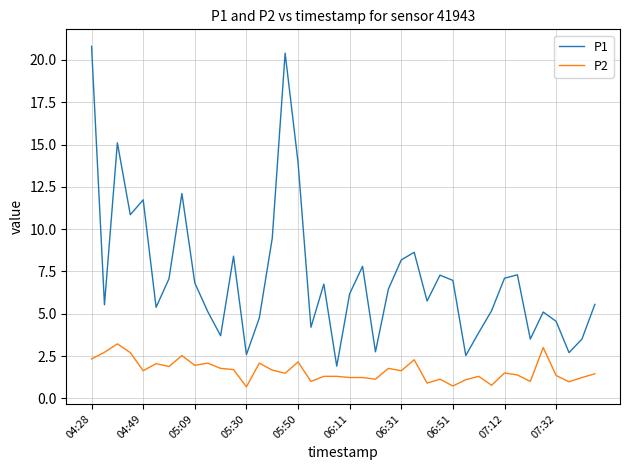

What is the minimum value shown in the chart?

0.7